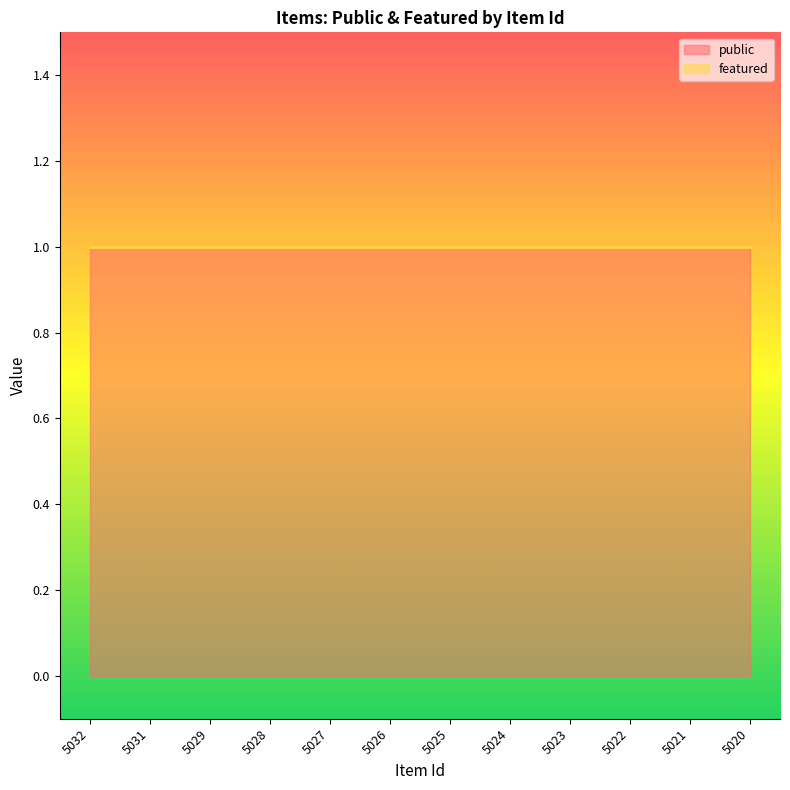

At how many categories does at least one series exceed 0?

12